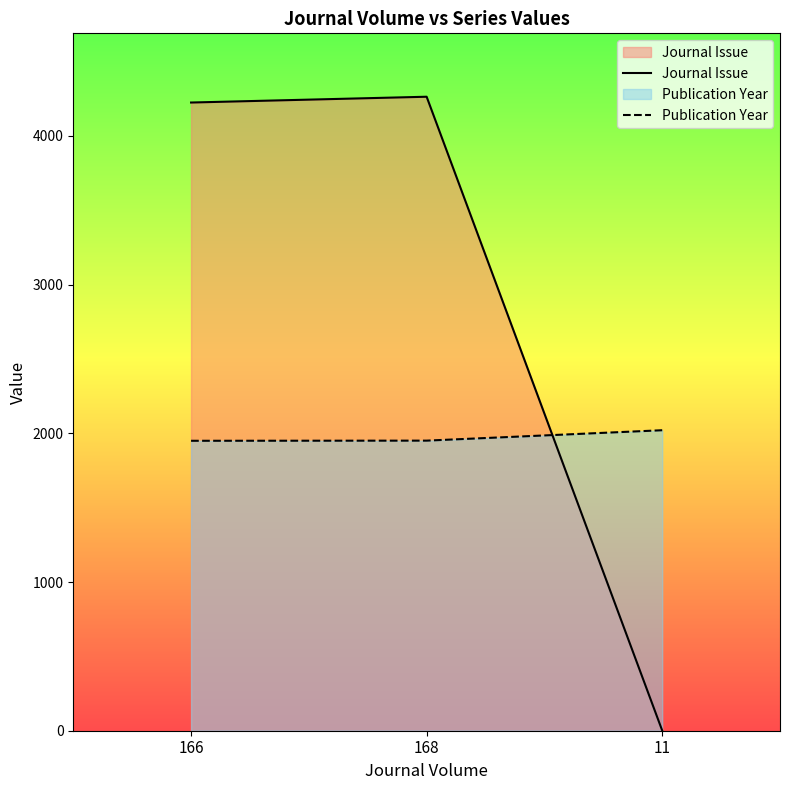

Reading left to right, extract all data points from this chart.

Journal Issue: 166=4225	168=4264	11=1
Publication Year: 166=1950	168=1951	11=2021